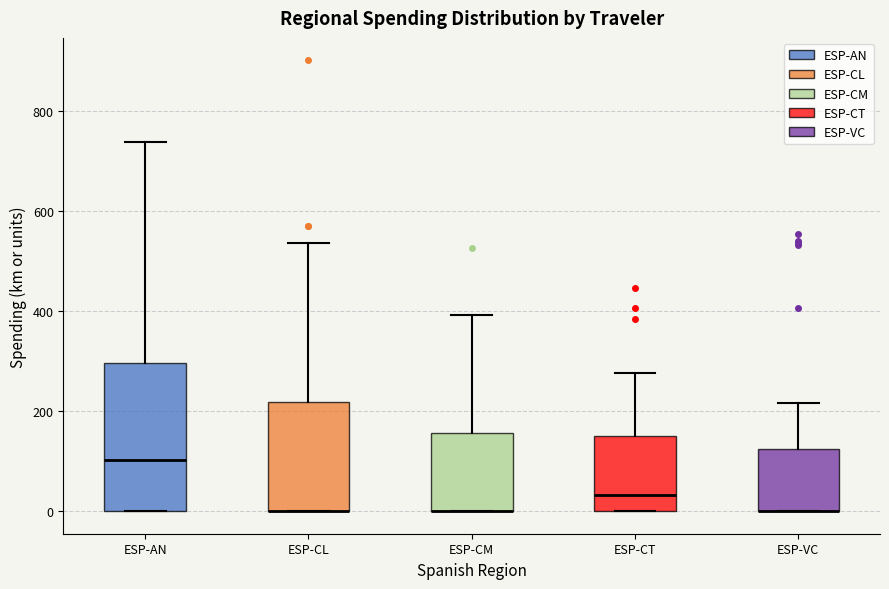

Which box is the tallest, from its lower edge to its upper edge?

ESP-AN